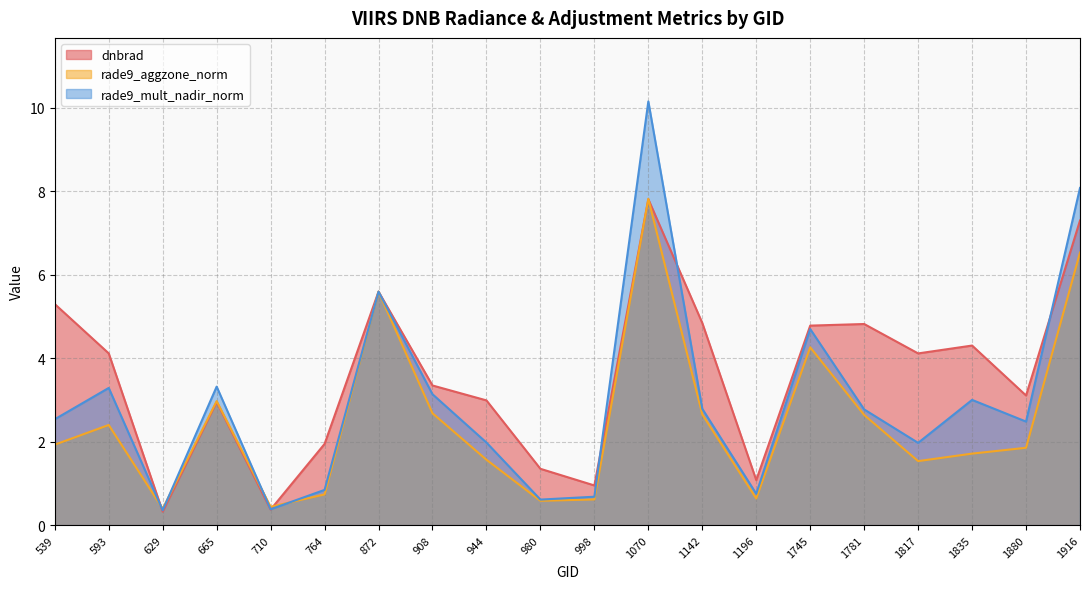

Between which two adjacent categories do rade9_aggzone_norm and dnbrad first intersect?

593 and 629